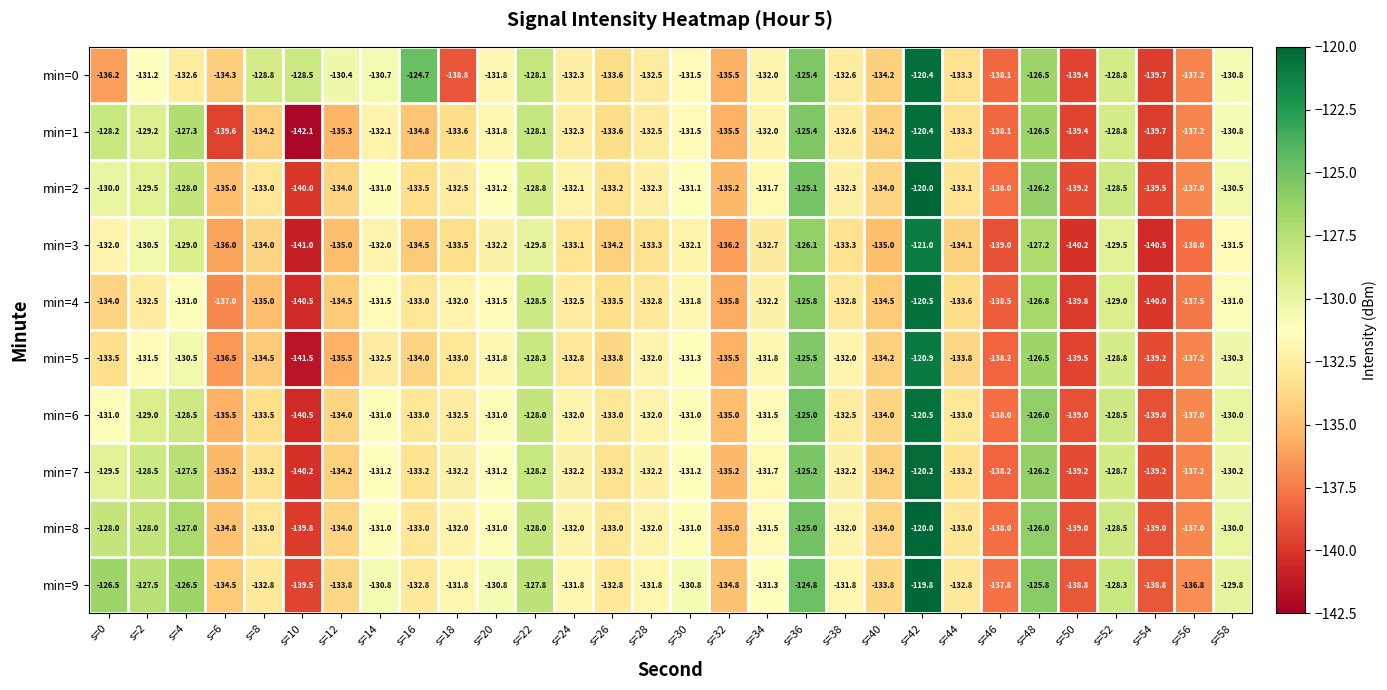

What is the total value across all series at s=44?

-1333.2